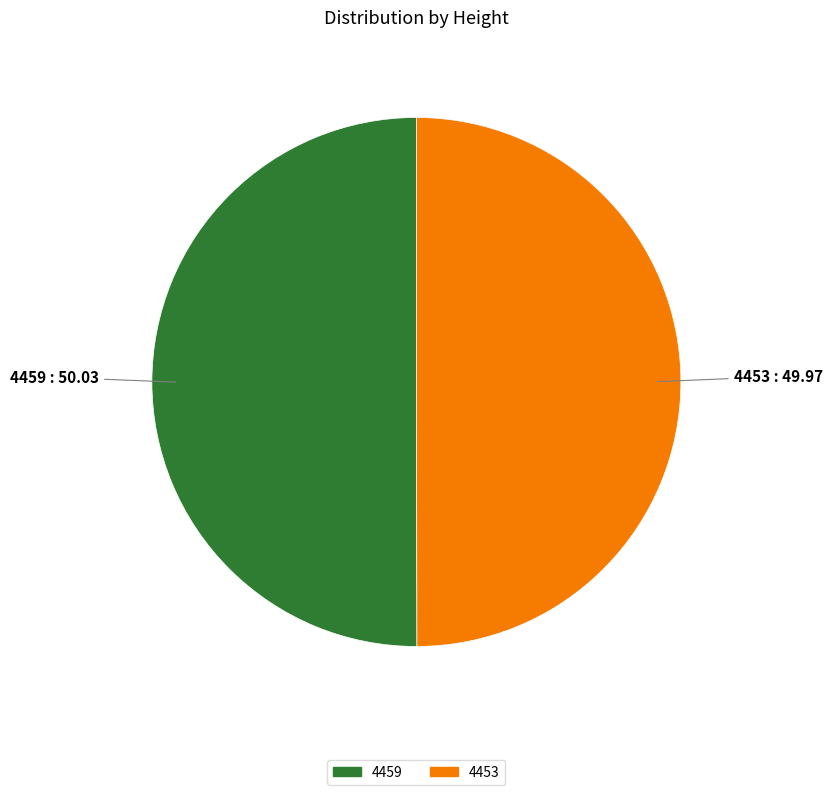

Is it true that 4459 is 50% of the pie?

True